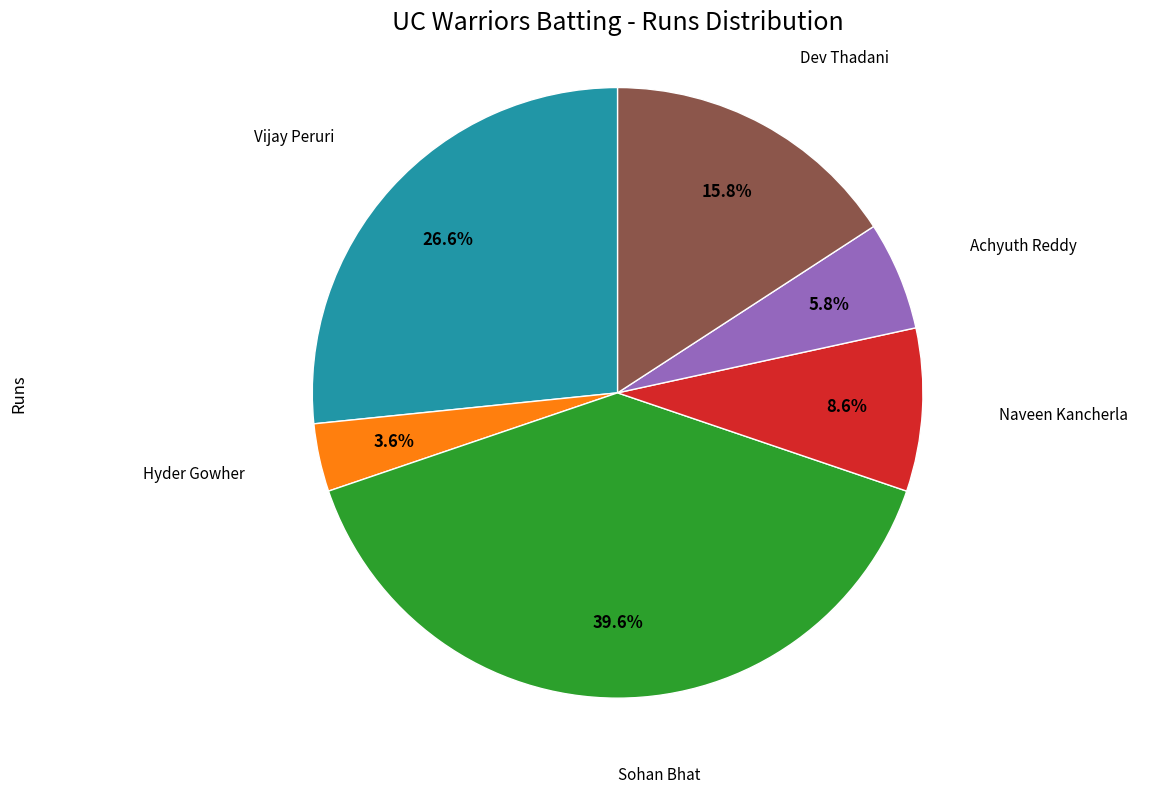

How many segments does this pie chart have?

6